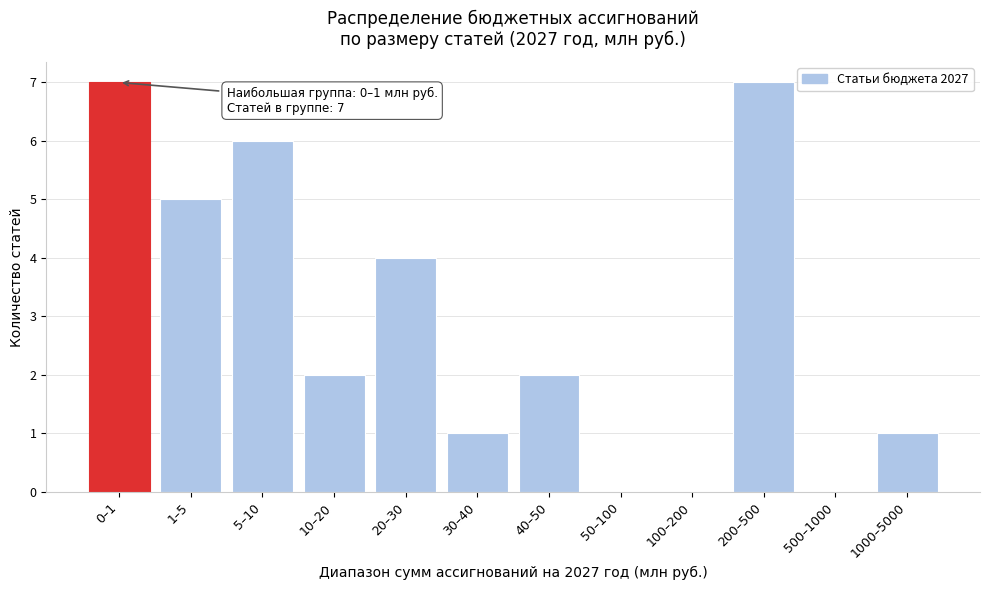

Reading right to left, what are all the values shown in this chart?

1000–5000=1	500–1000=0	200–500=7	100–200=0	50–100=0	40–50=2	30–40=1	20–30=4	10–20=2	5–10=6	1–5=5	0–1=7